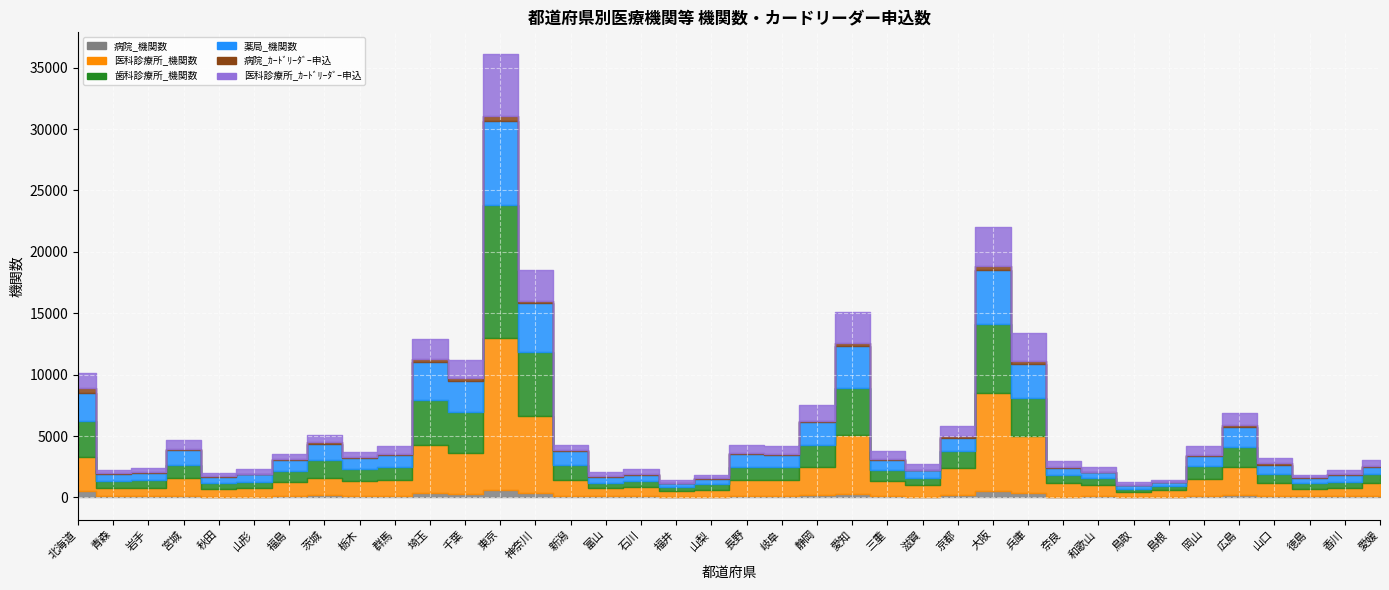

What is the value of the 歯科診療所_機関数 point at the 27th from the left?

5621